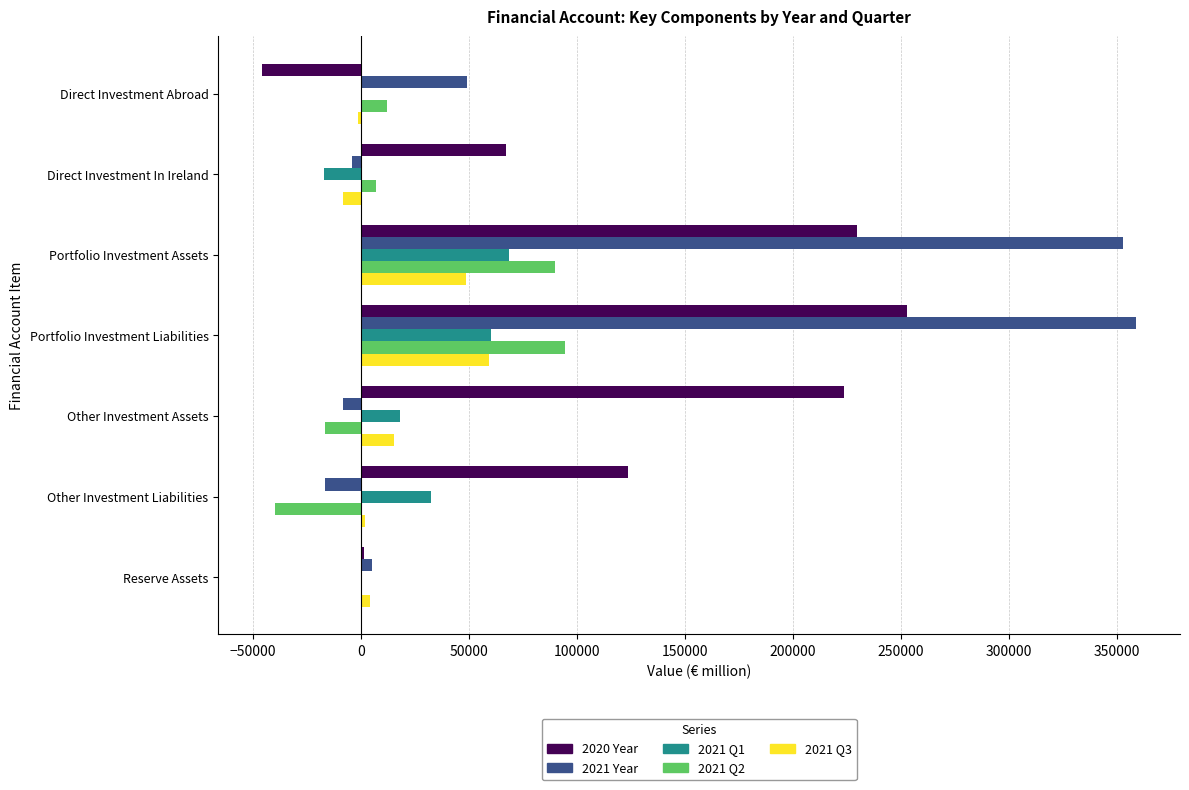

Which series has the largest total across all categories?

2020 Year